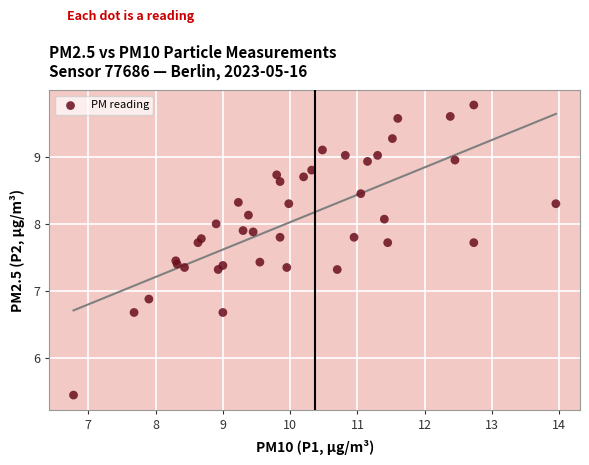

What is the range of X values (max minus min)?

7.2